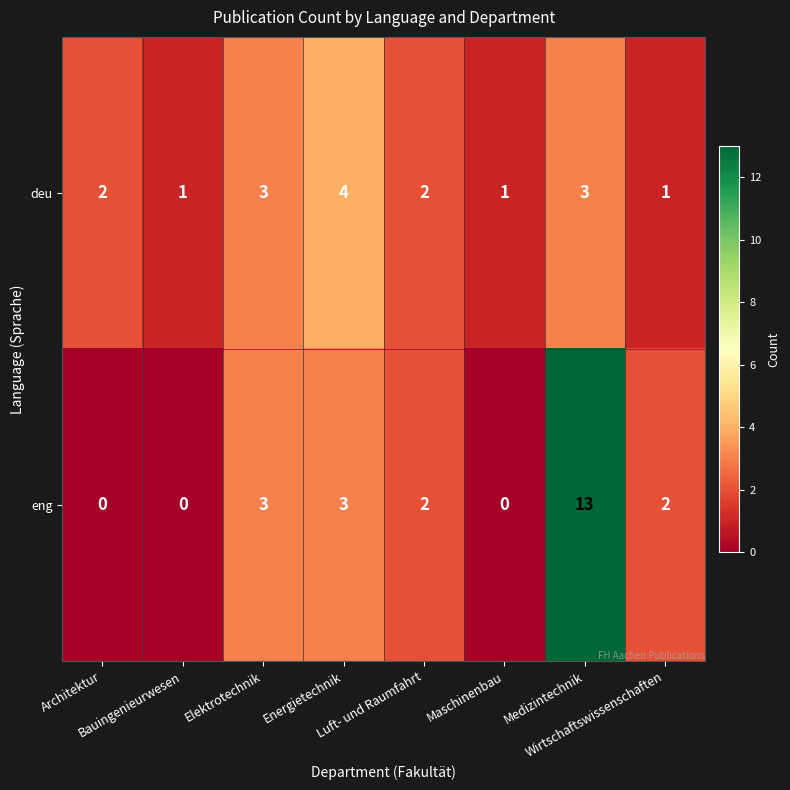

Which series has the widest spread of values?

eng